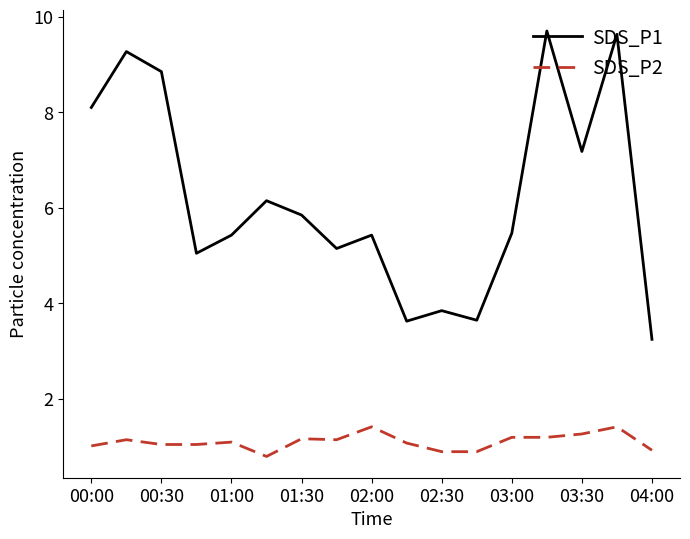

What are all the series names shown in the legend?

SDS_P1, SDS_P2